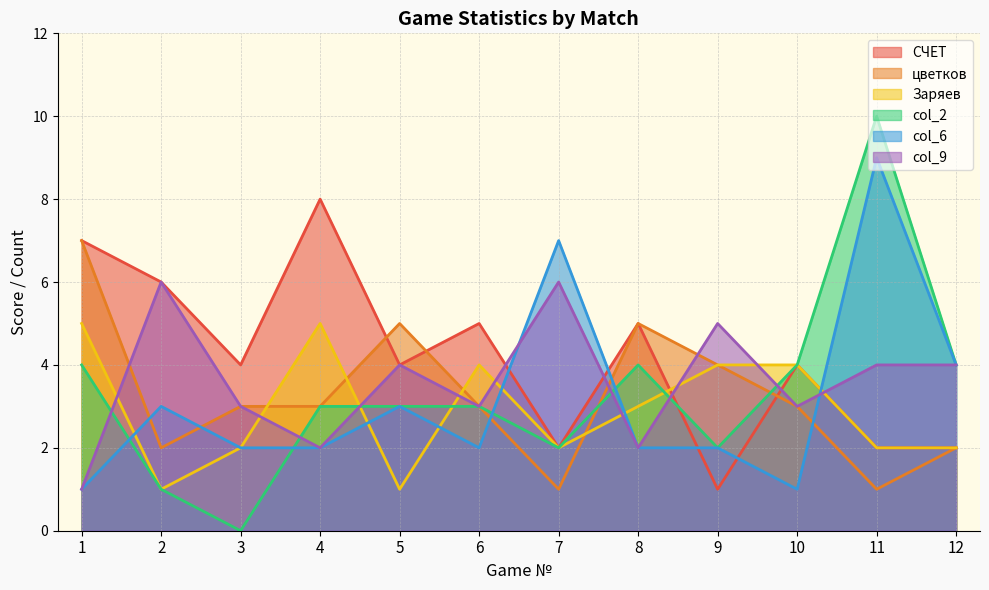

How many lines are shown in the chart?

6